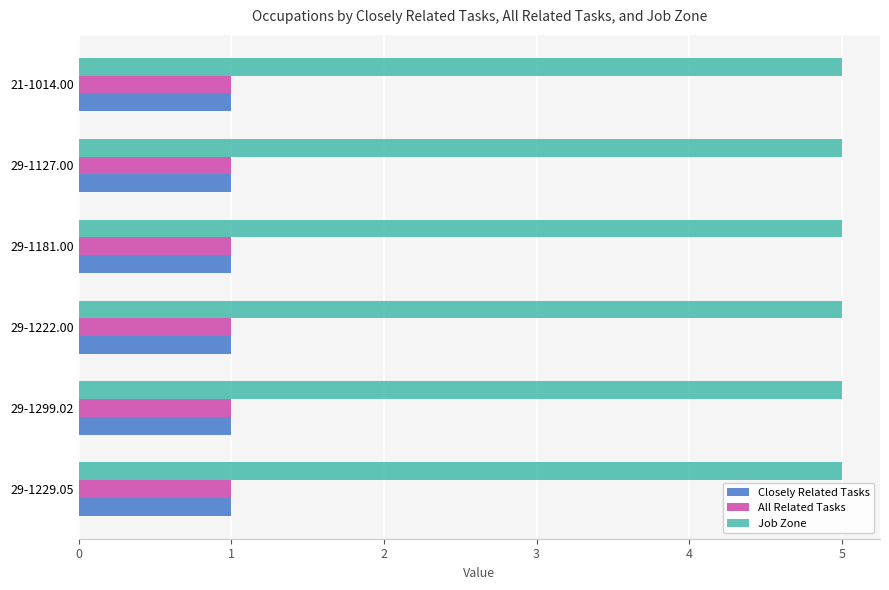

Which series has the largest total across all categories?

Job Zone